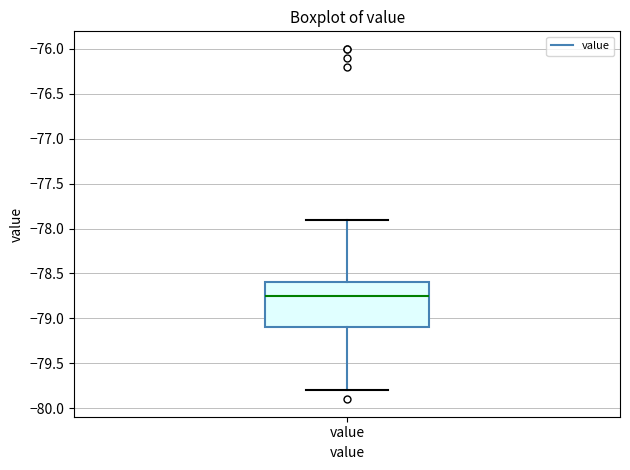

Transcribe this box plot: give where the median line is, the range the box spans, and where the two whiskers end, as read against the y-axis. The values are not printed on the chart, so give them approximately, as read against the axis.

median -78.75, box -79.10 to -78.60, whiskers -79.80 to -77.90